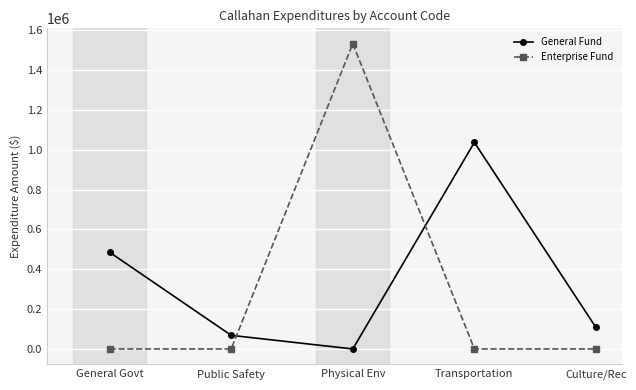

What is the total value across all series at Culture/Rec?

107783